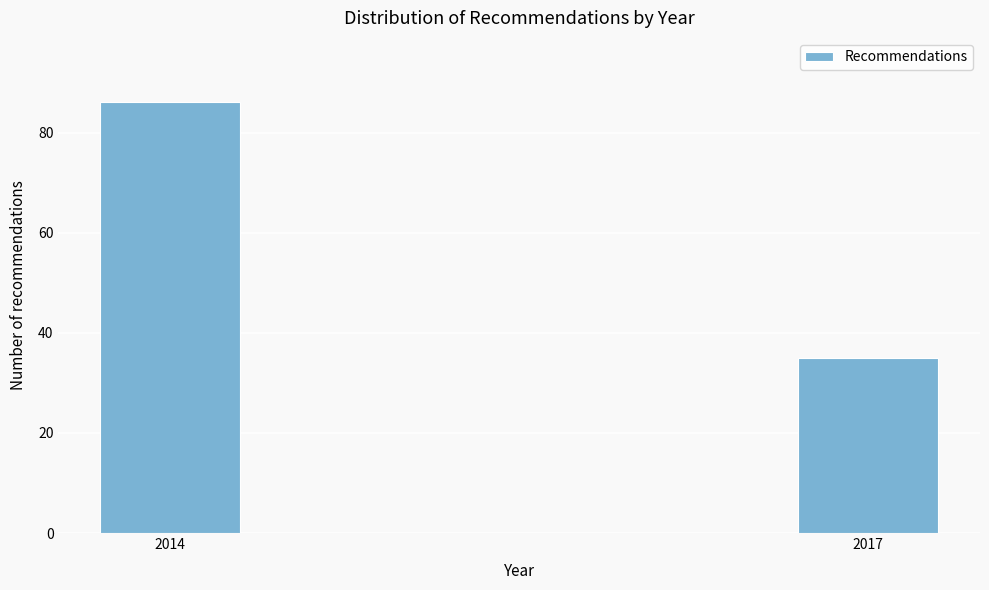

Reading right to left, extract all data points from this chart.

35	86